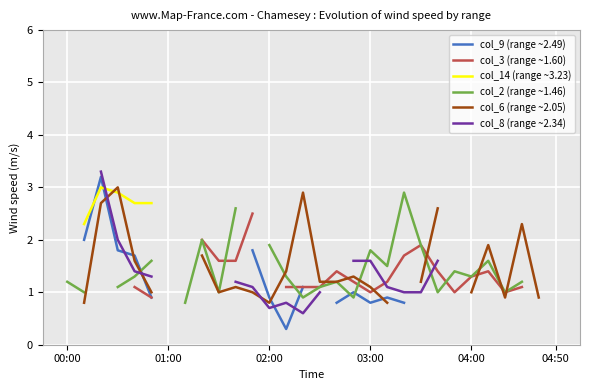

At which category does col_3 (range ~1.60) reach its first local peak?

16